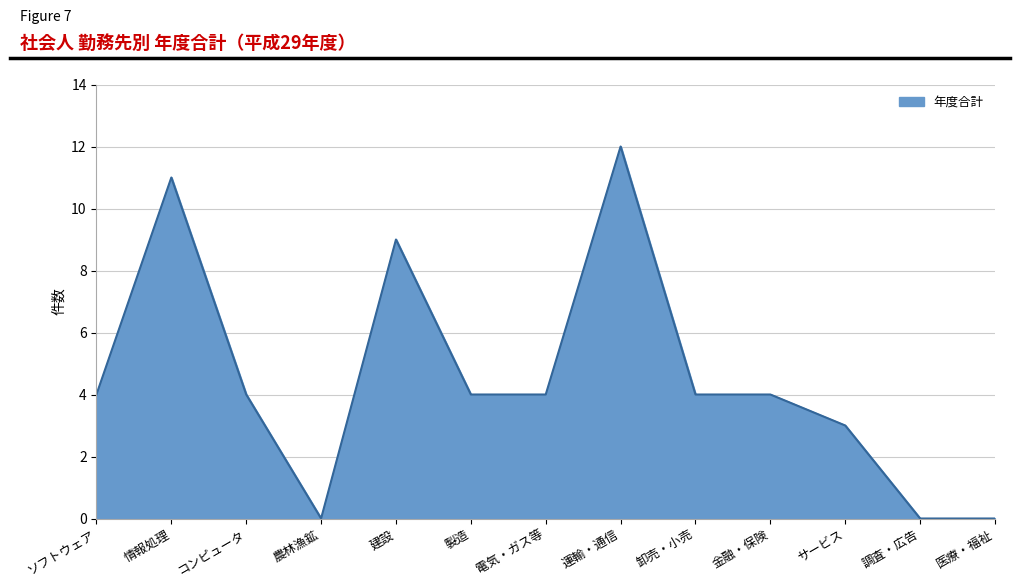

Approximately how many times larger is the value at 金融・保険 compared to 卸売・小売?

1.0